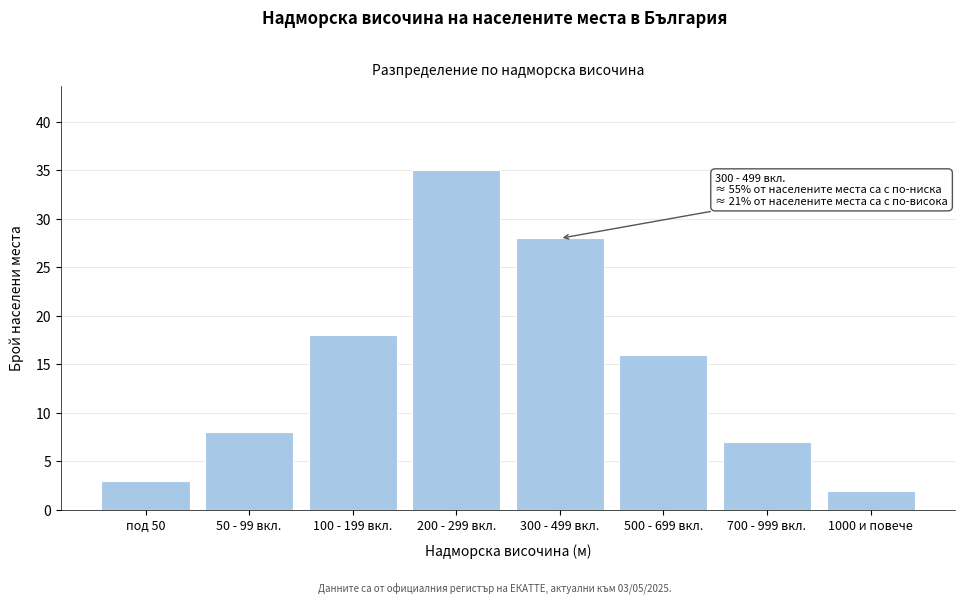

Reading left to right, transcribe all the data shown in this chart.

под 50=3	50 - 99 вкл.=8	100 - 199 вкл.=18	200 - 299 вкл.=35	300 - 499 вкл.=28	500 - 699 вкл.=16	700 - 999 вкл.=7	1000 и повече=2